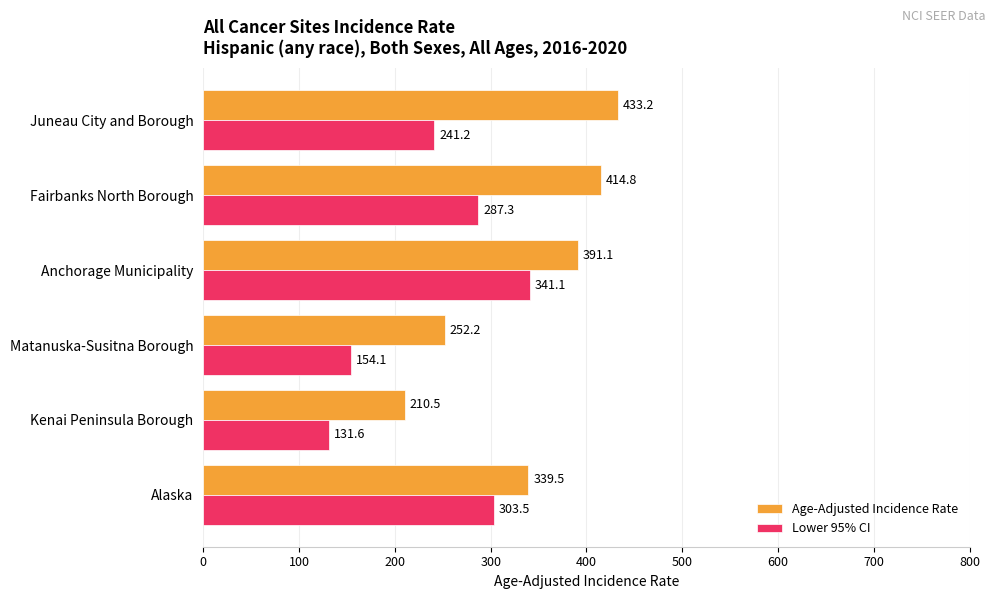

What is the spread (max minus min) of values at Matanuska-Susitna Borough?

98.1